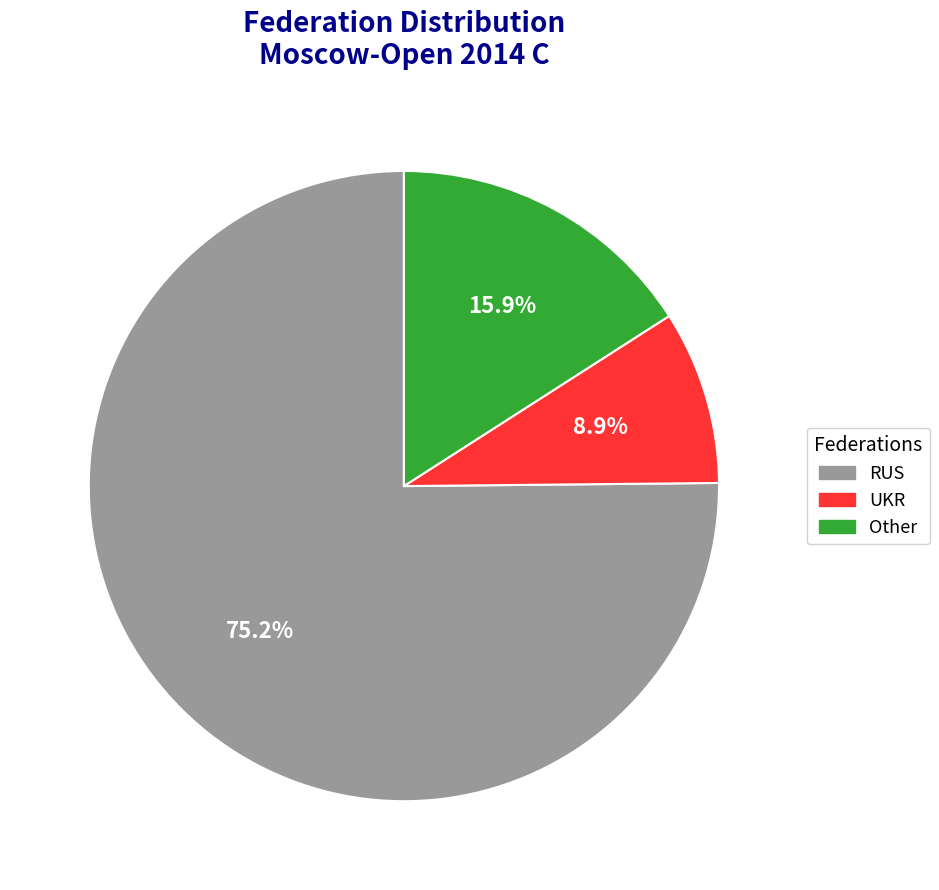

Approximately how many times larger is the value at Other compared to UKR?

1.8